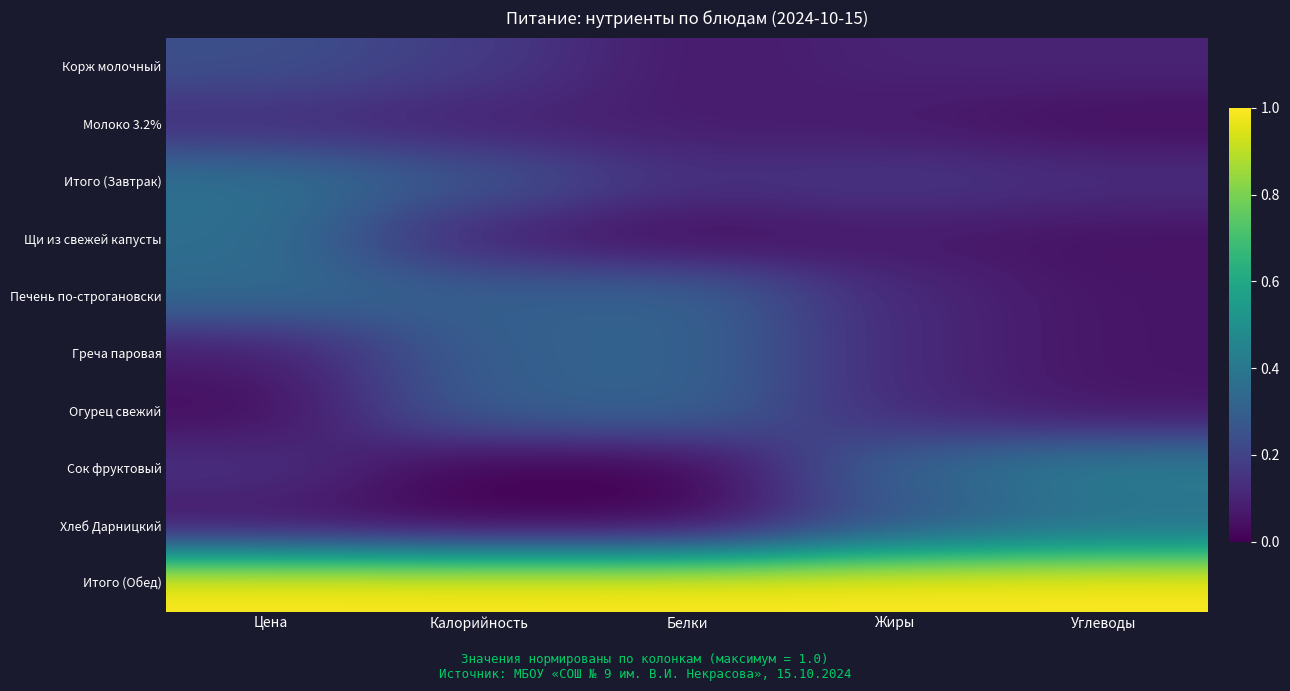

At how many categories does at least one series exceed 0?

5